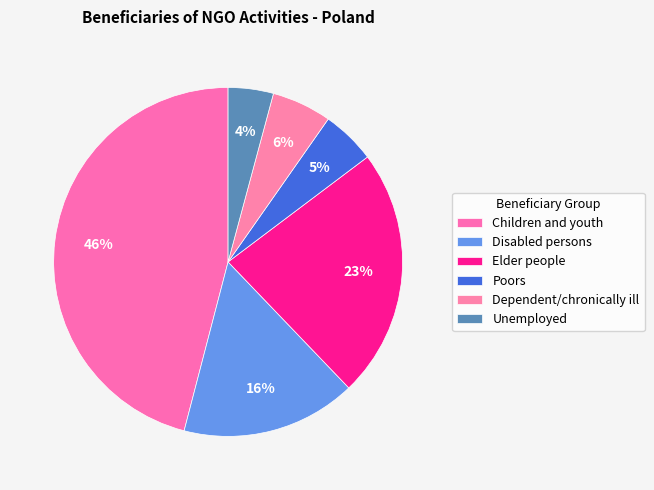

To the nearest percent, what percentage of the pie is Unemployed?

4%